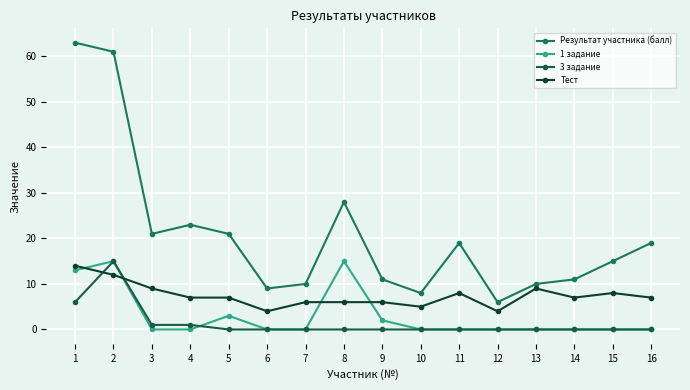

What is the minimum value for Тест?

4